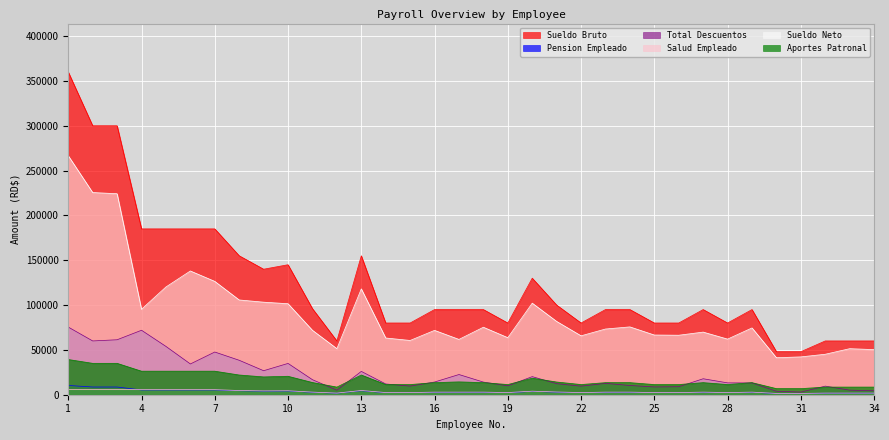

Which series changed the most between 1 and 8?

Sueldo Bruto